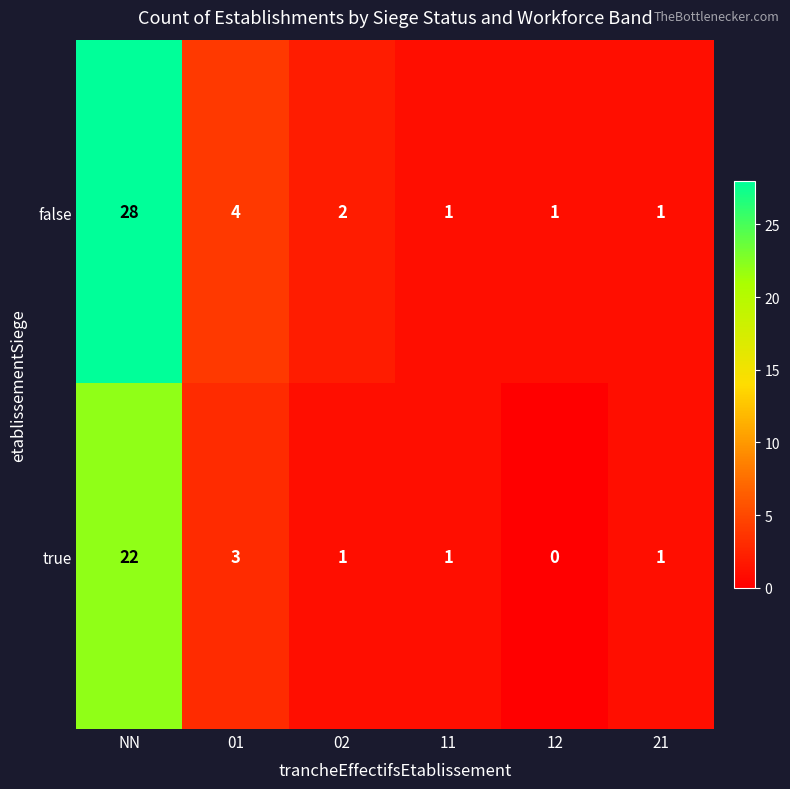

True or false: false has a value of 1 at 11.

True